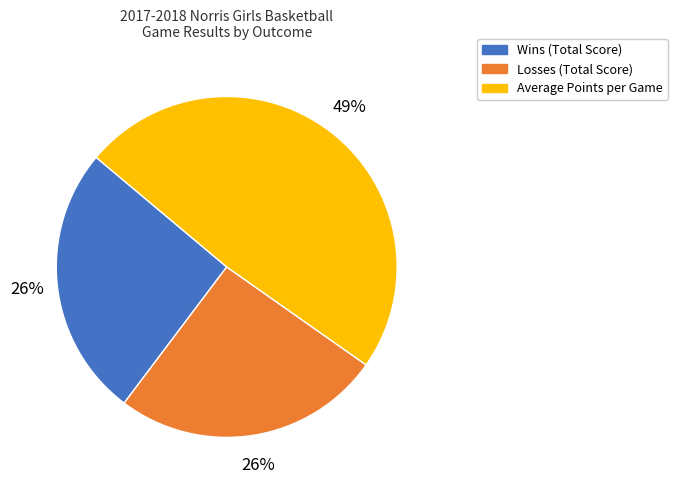

Which slice is the largest?

Average Points per Game